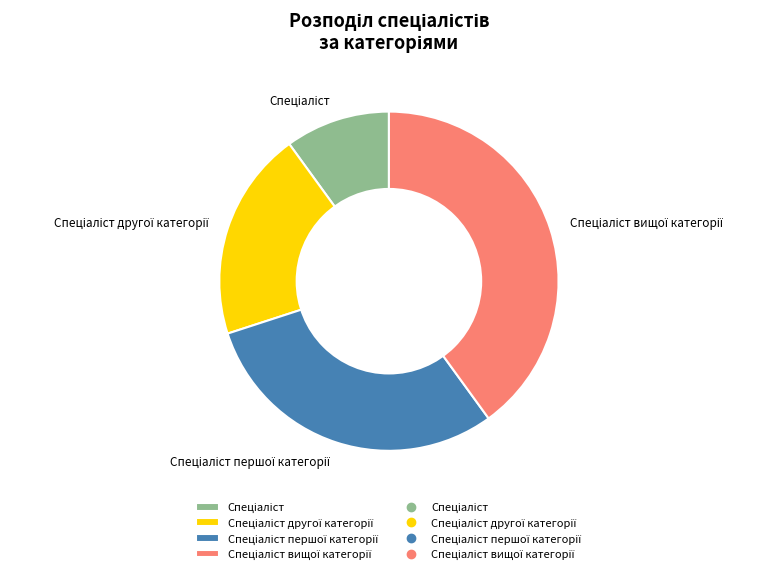

How many segments does this pie chart have?

4